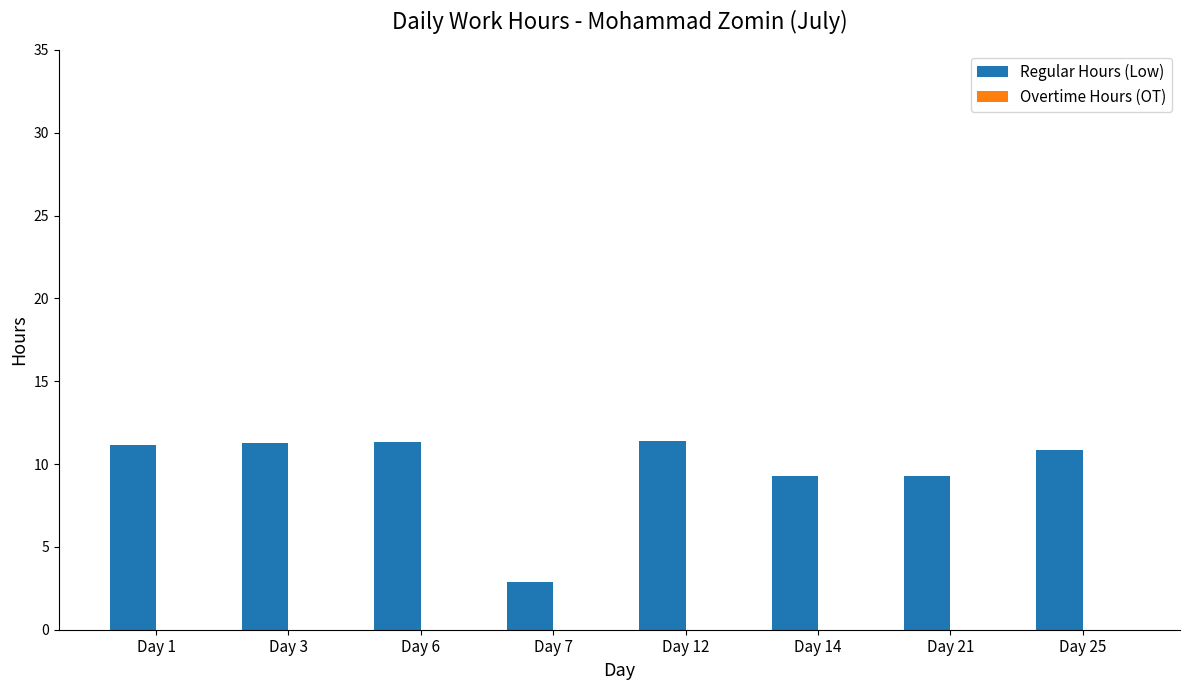

The chart shows a value of 16.1 at Day 1. True or false?

False